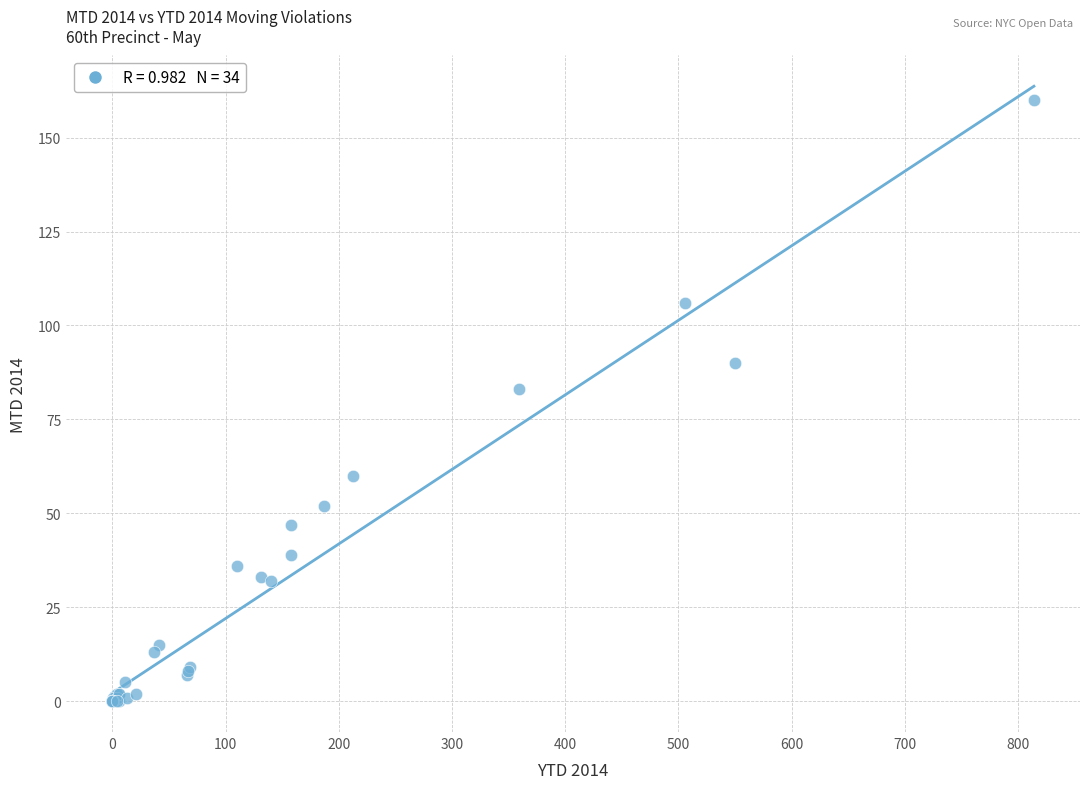

What Y value in the scatter plot is closest to 80?

83